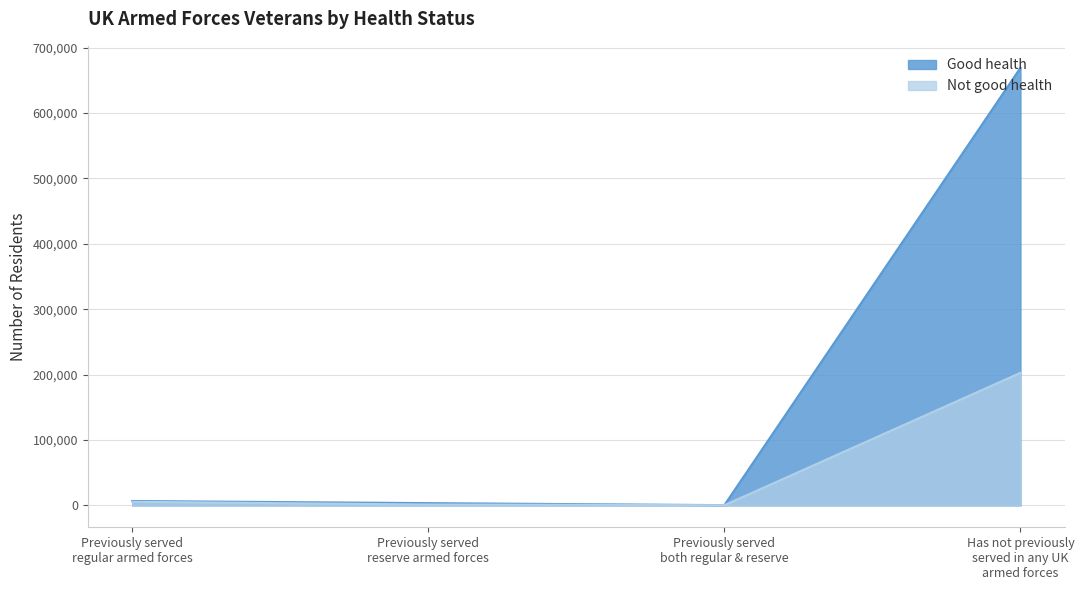

What is the label of the 3rd point from the right?

Previously served
reserve armed forces